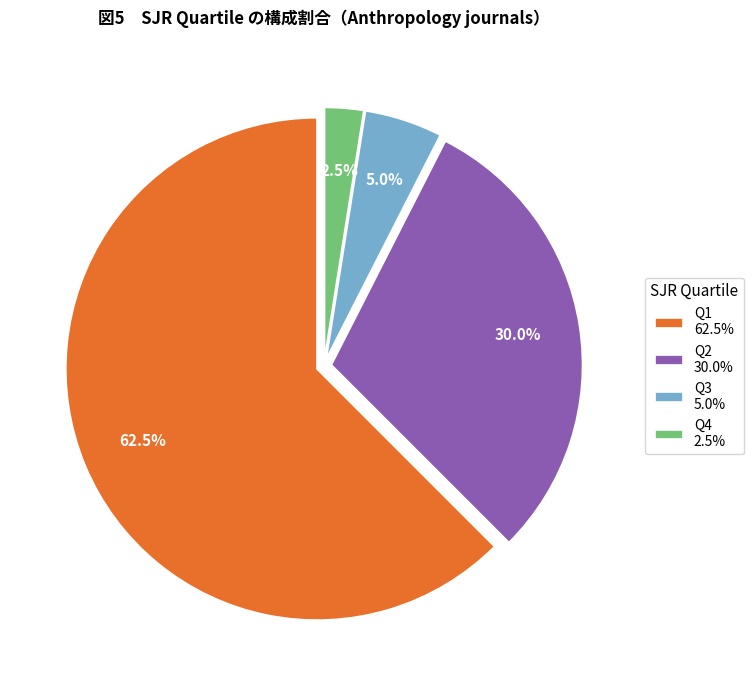

Count the number of slices in the pie.

4